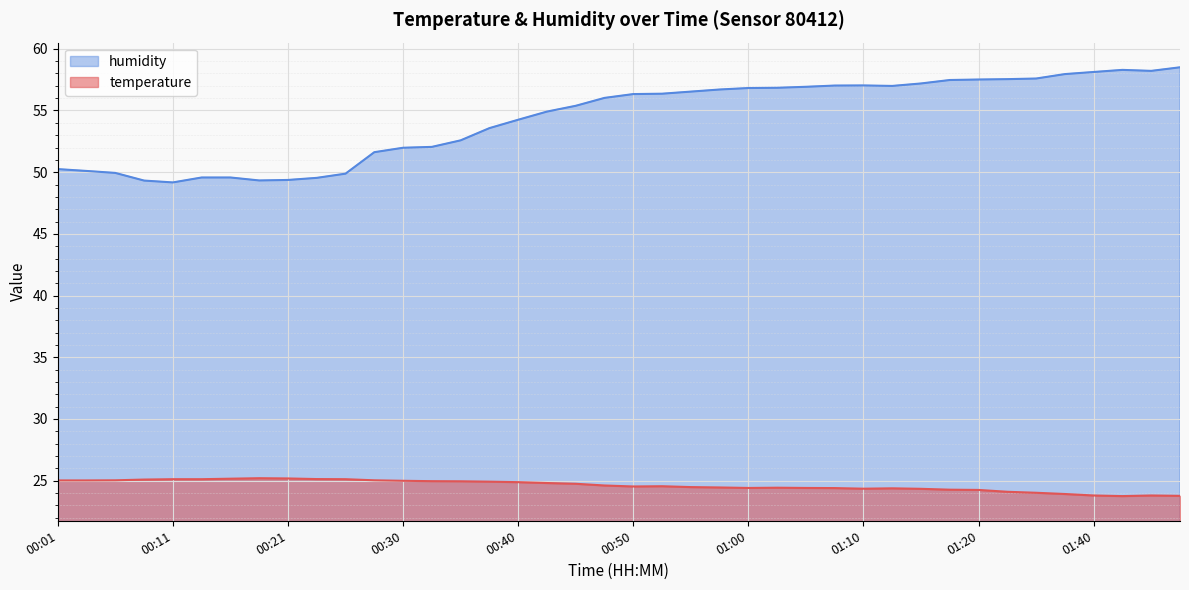

What are all the series names shown in the legend?

humidity, temperature